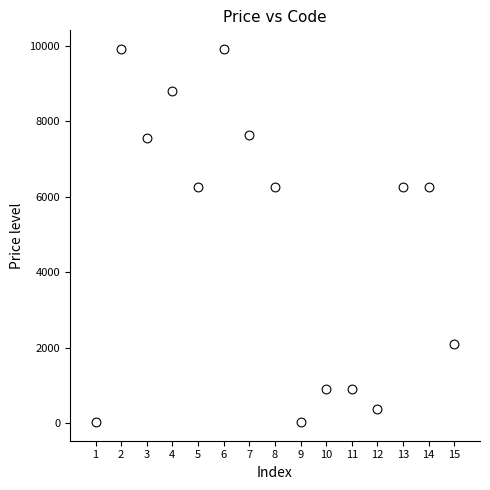

What is the range of Y values (max minus min)?

9877.2